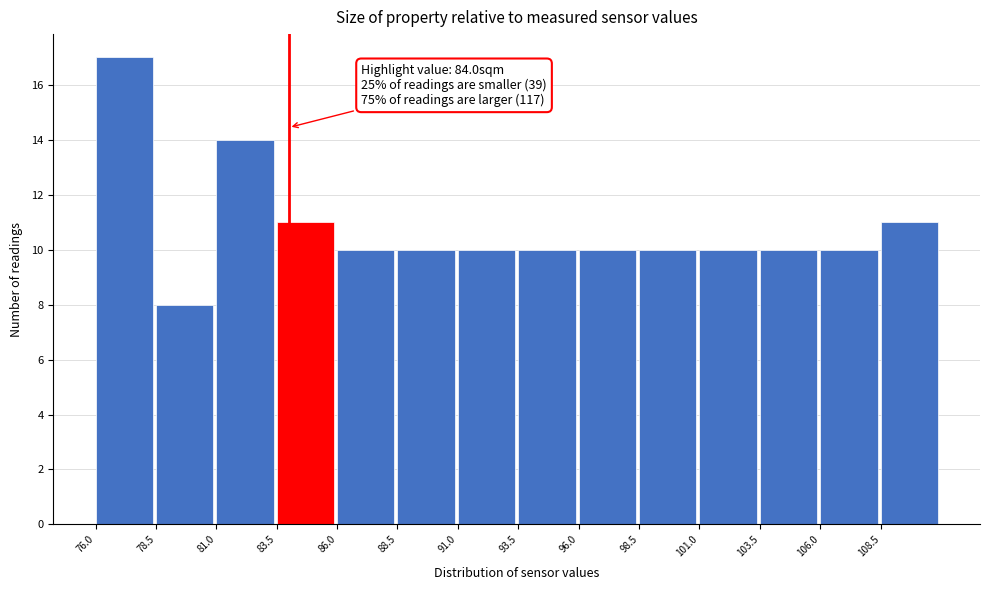

Over which range of the x-axis is the bar tallest?

76.0 to 78.5